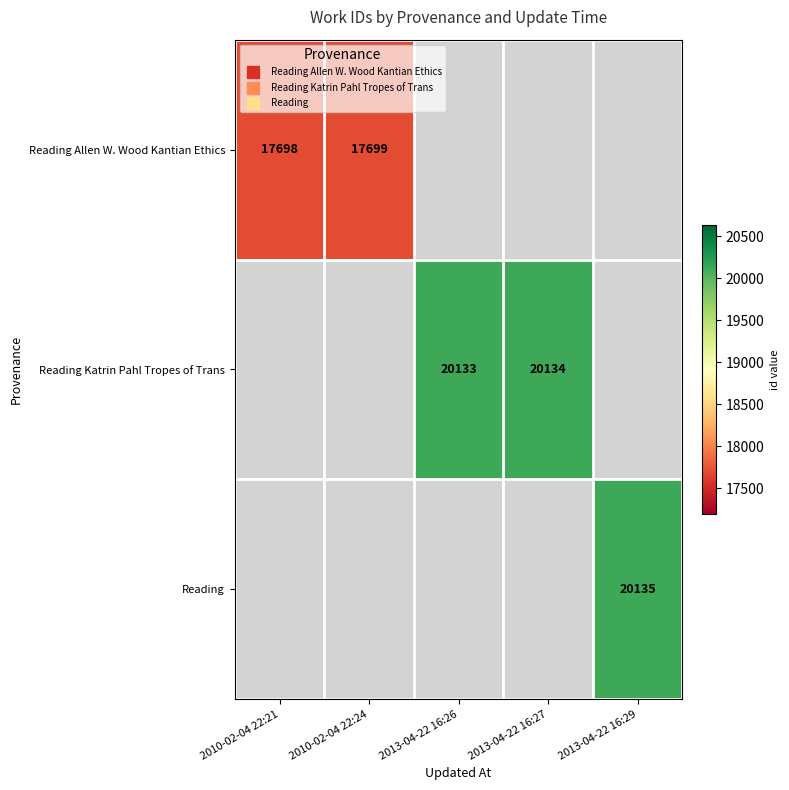

List the labels in order of Reading value, smallest first.

2010-02-04 22:21, 2010-02-04 22:24, 2013-04-22 16:26, 2013-04-22 16:27, 2013-04-22 16:29